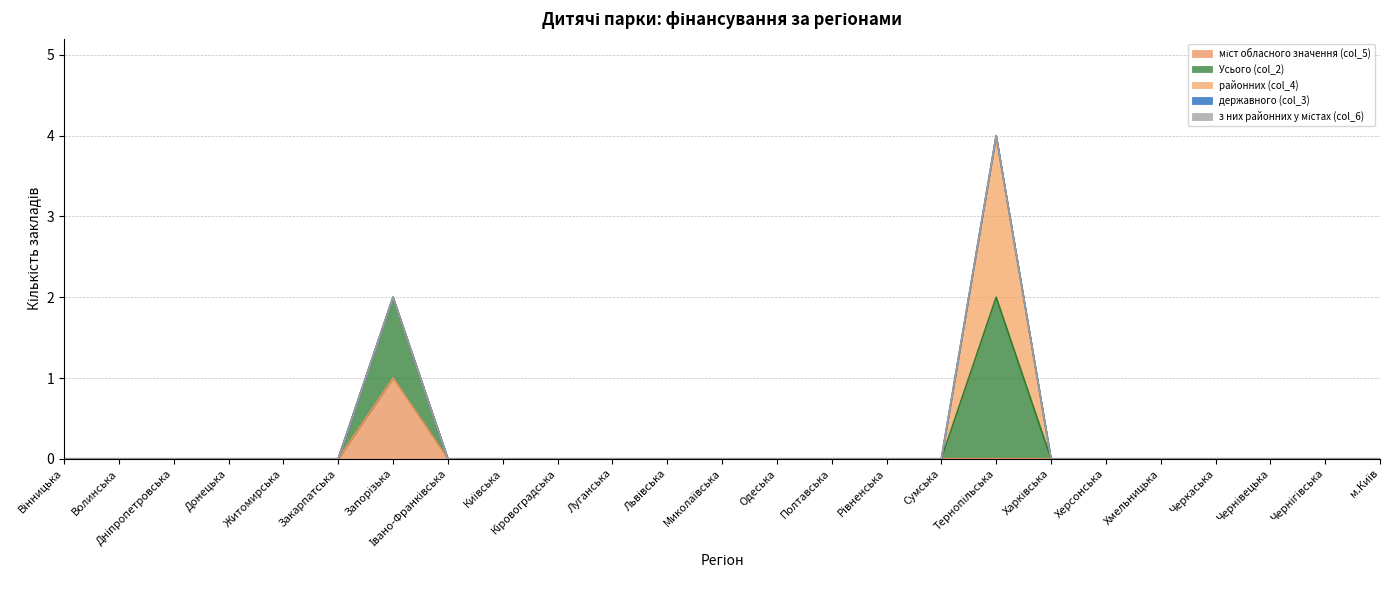

At which category does the chart reach its minimum across all series?

Вінницька